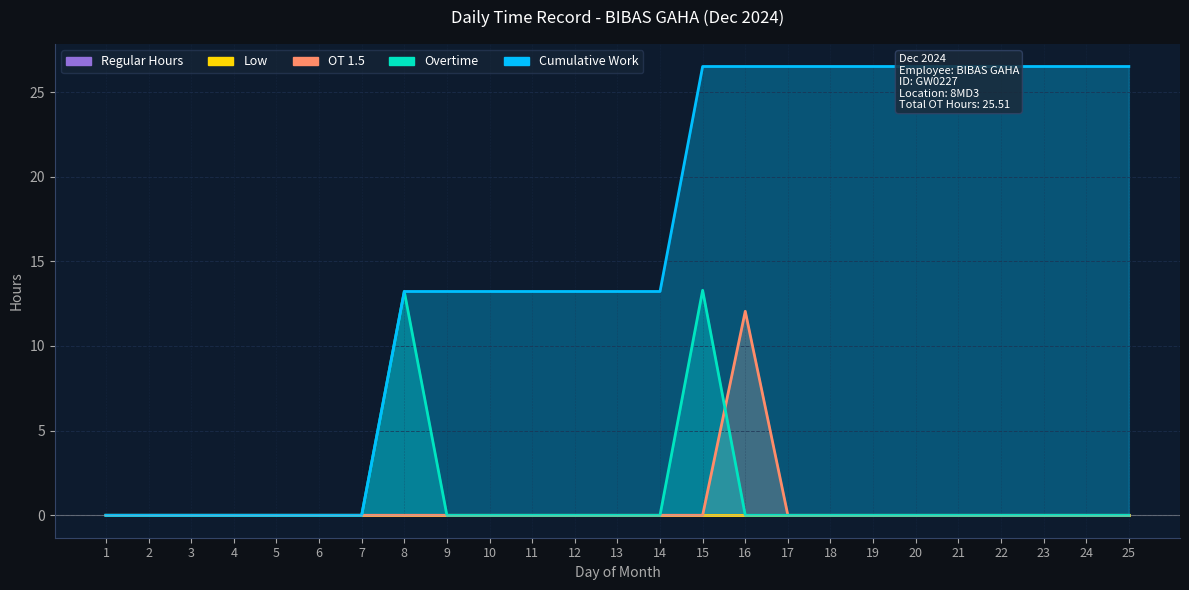

How many times do OT 1.5 and Overtime cross each other?

1